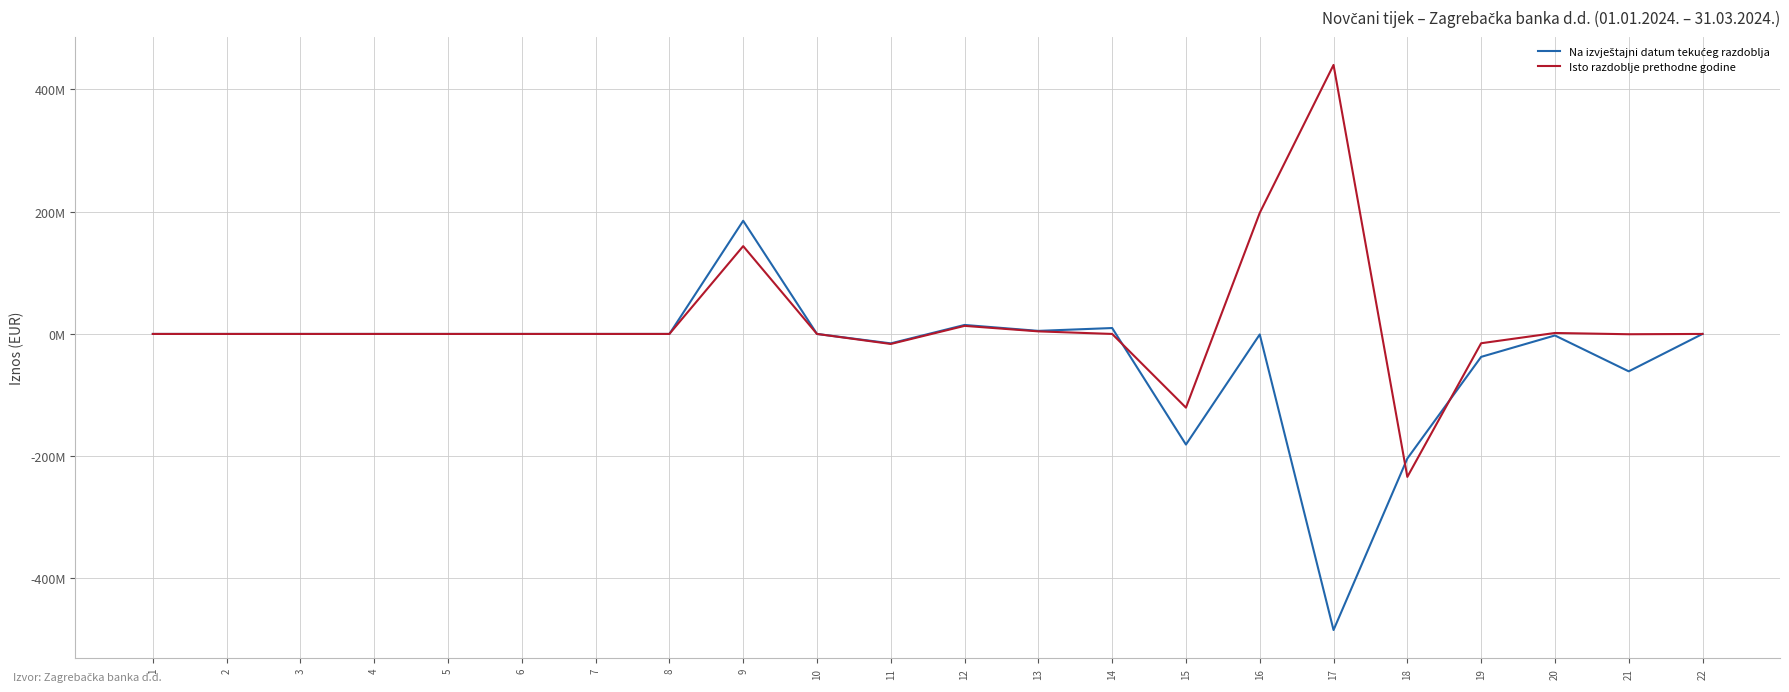

Where is the first local minimum for Isto razdoblje prethodne godine?

11